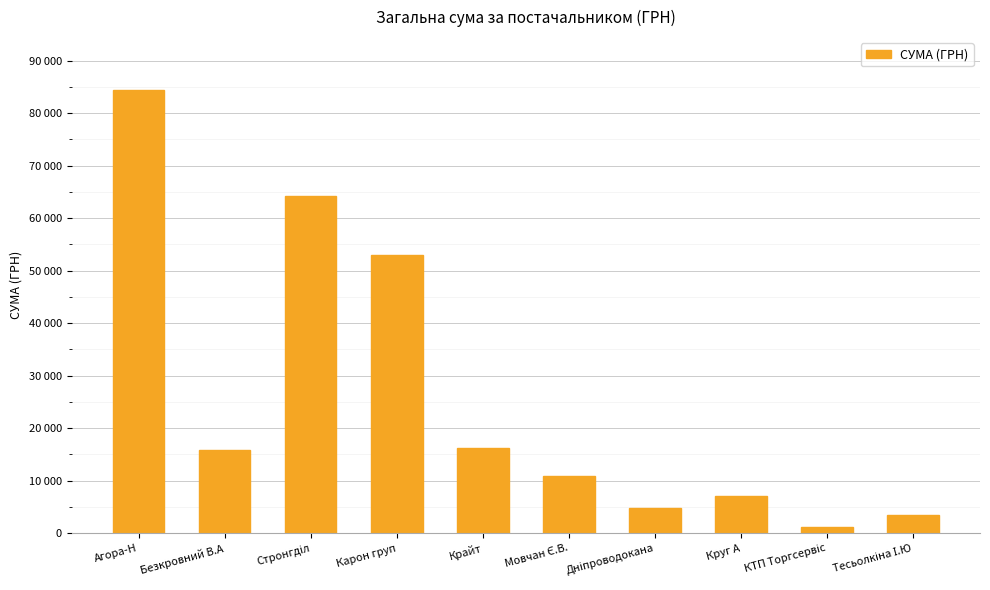

List the labels in order of value, smallest first.

КТП Торгсервіс, Тесьолкіна І.Ю, Дніпроводокана, Круг А, Мовчан Є.В., Безкровний В.А, Крайт, Карон груп, Стронгділ, Агора-Н